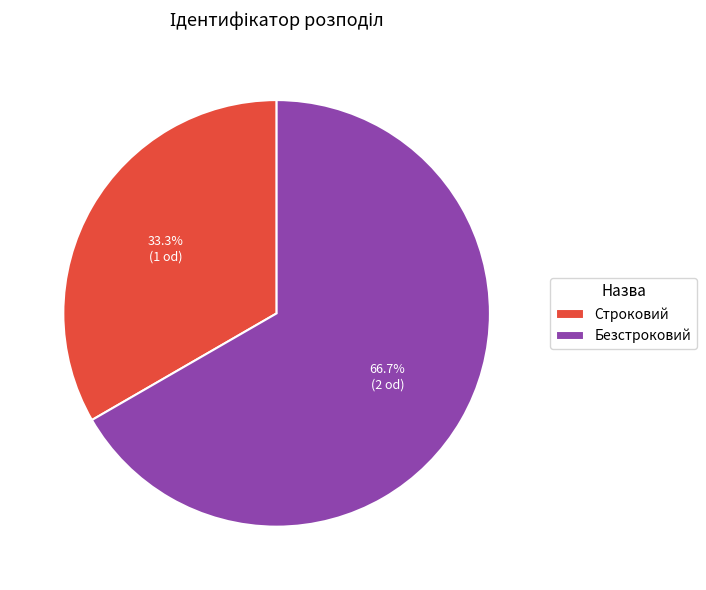

Between Строковий and Безстроковий, which is larger?

Безстроковий